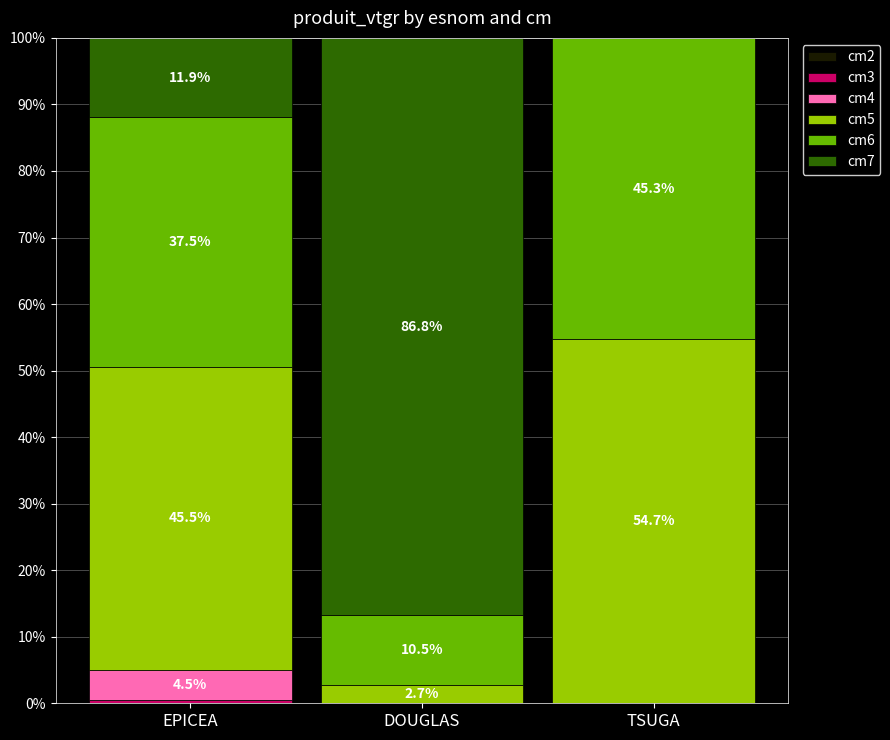

What is the difference between the maximum and second lowest values in the cm2 series?

0.1